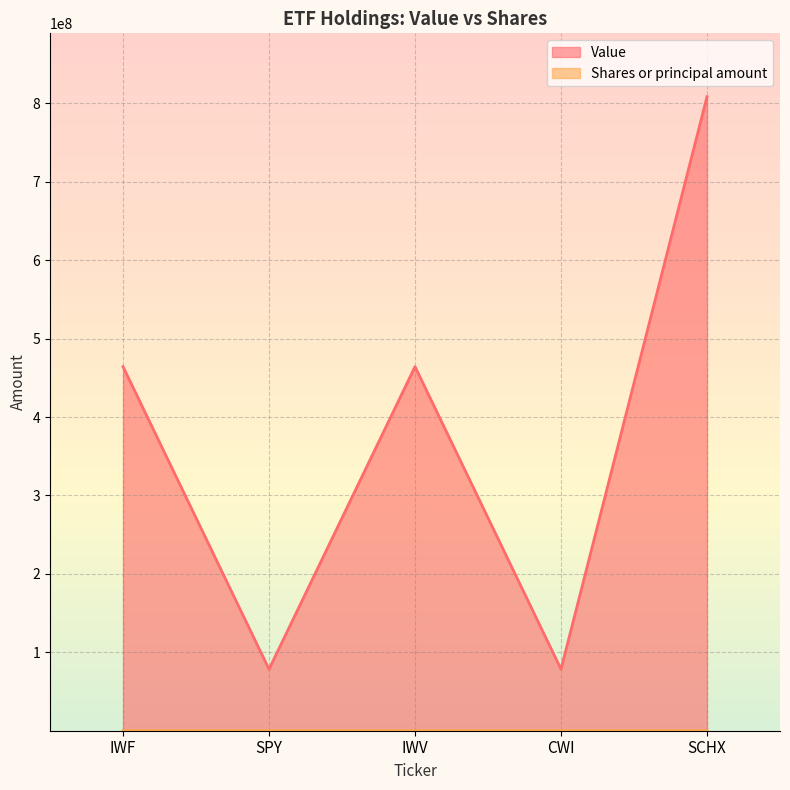

Which category has the highest value across all series?

SCHX